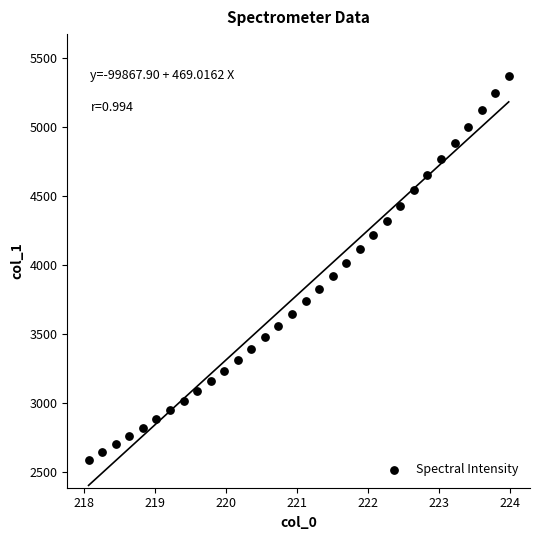

What is the range of X values (max minus min)?

5.9